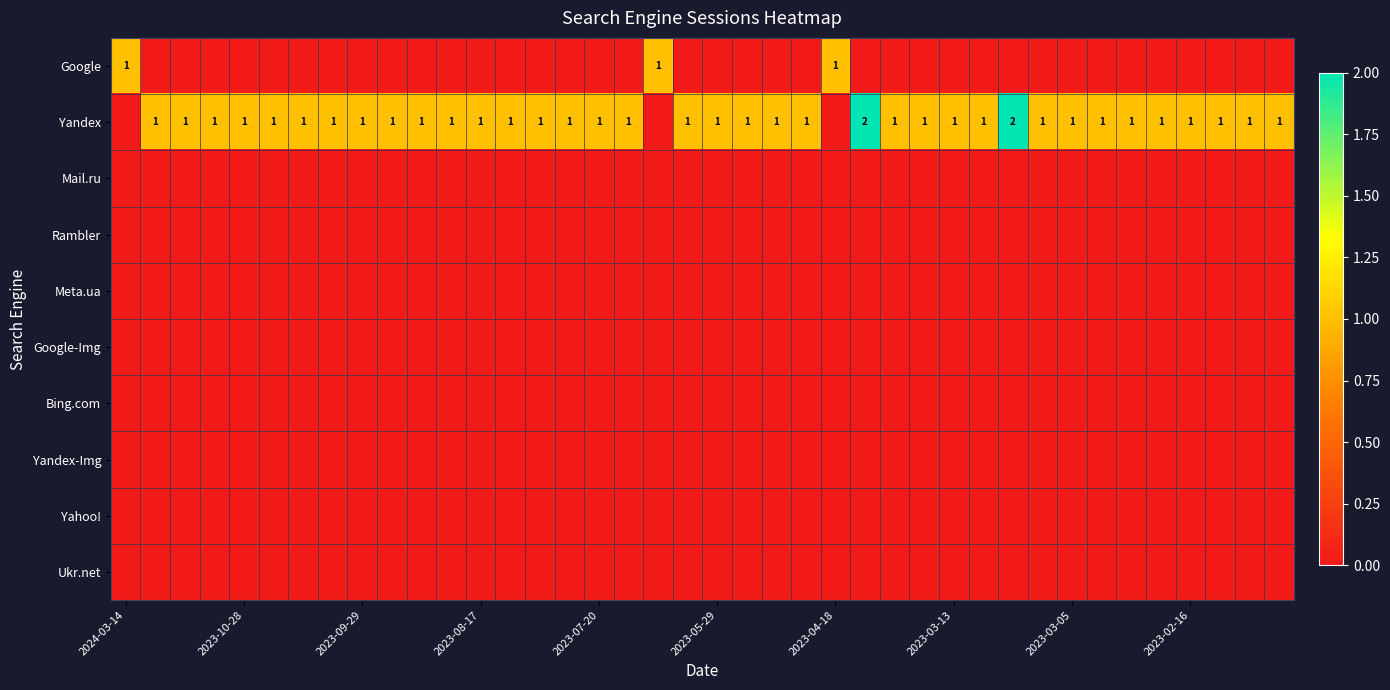

Which category has the lowest value in the Rambler series?

2024-03-14